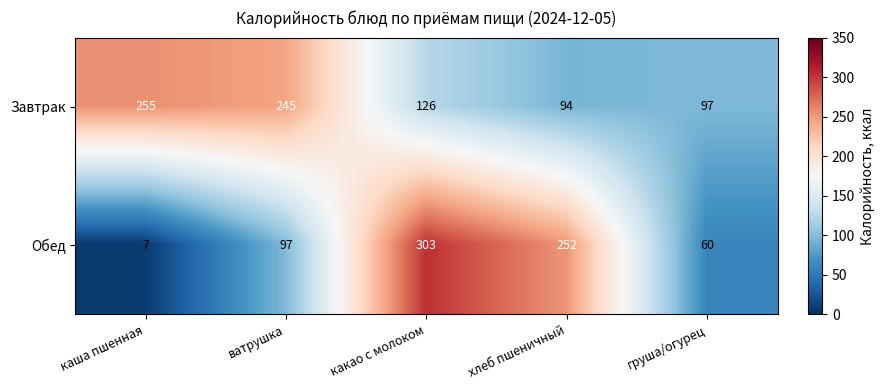

Count the number of categories in the chart.

5